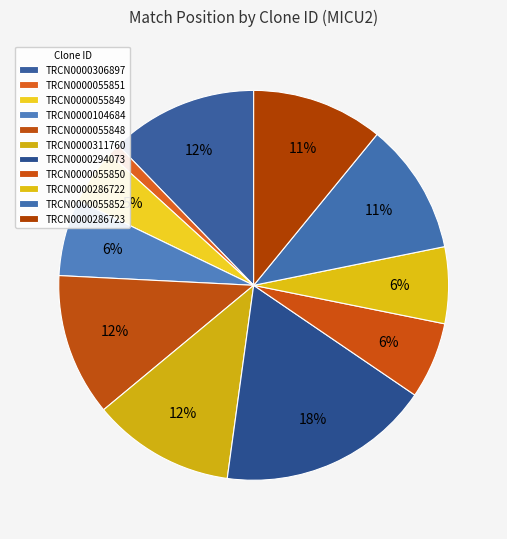

How many segments does this pie chart have?

11